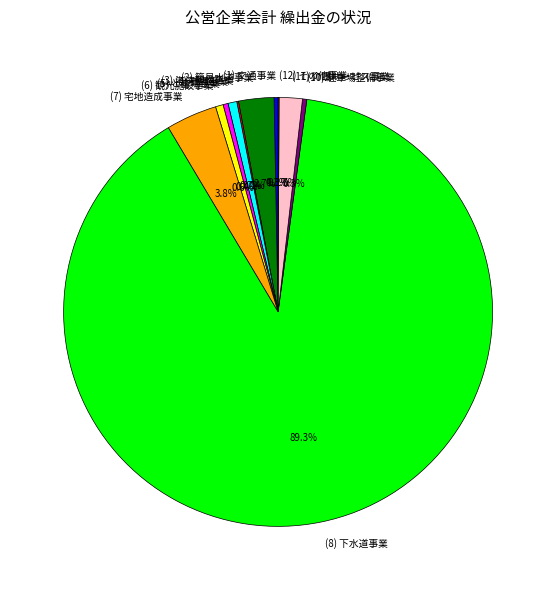

Which has a higher value, (8) 下水道事業 or (11) 介護サービス事業?

(8) 下水道事業